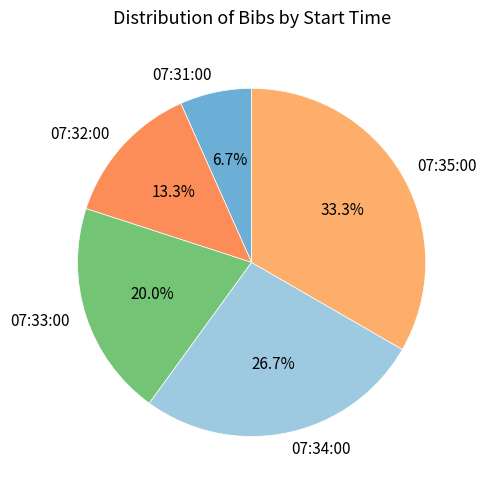

To the nearest percent, what is the average slice percentage?

20%